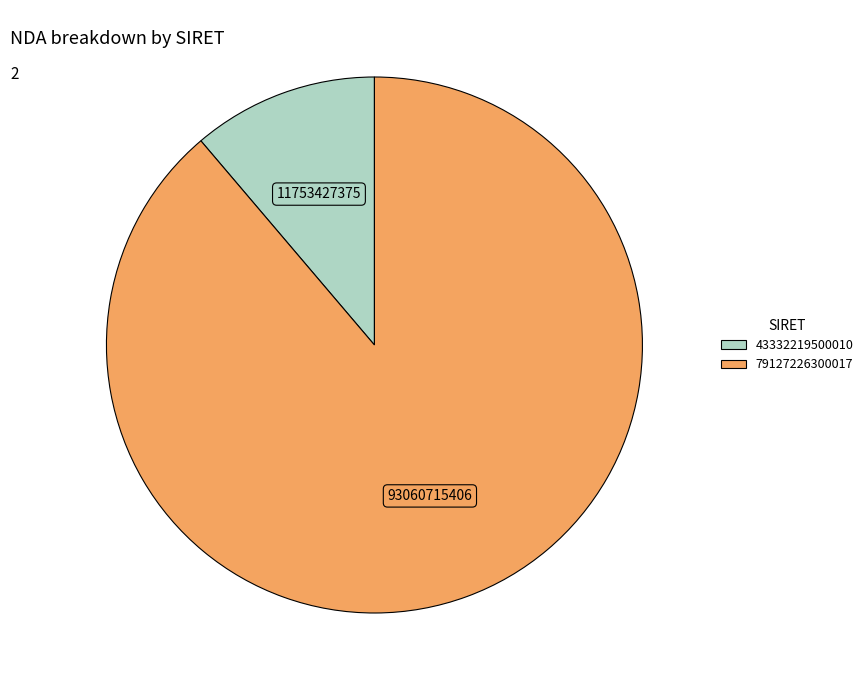

The 79127226300017 slice represents 89% of the pie. True or false?

True